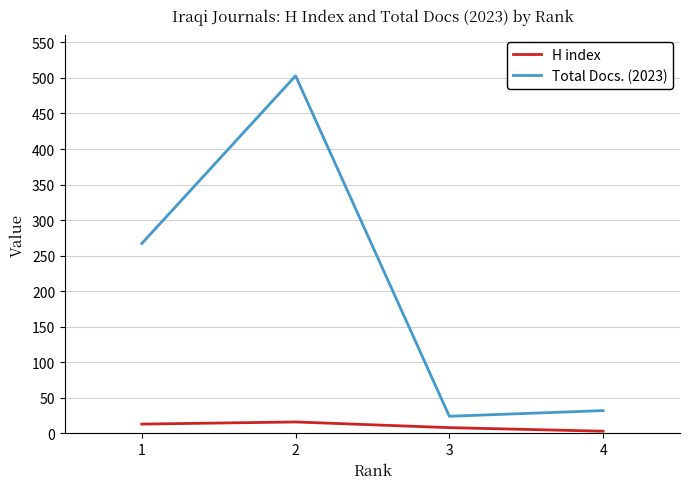

True or false: Total Docs. (2023) has more than 0 points higher than both neighbors.

True